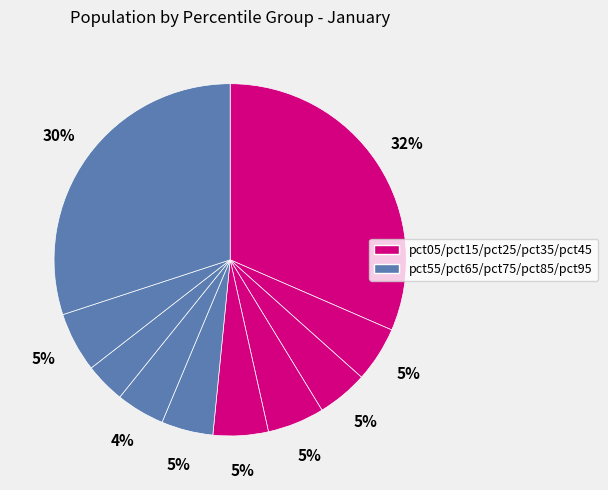

To the nearest percent, what is the average slice percentage?

10%